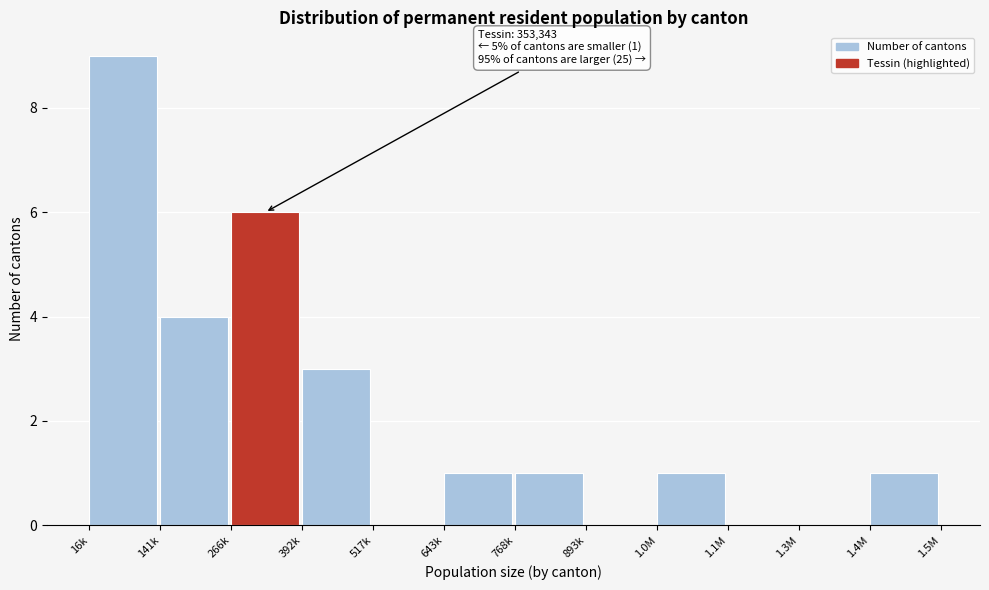

Reading left to right, extract all data points from this chart.

16k=9	141k=4	266k=6	392k=3	517k=0	643k=1	768k=1	893k=0	1.0M=1	1.1M=0	1.3M=0	1.4M=1